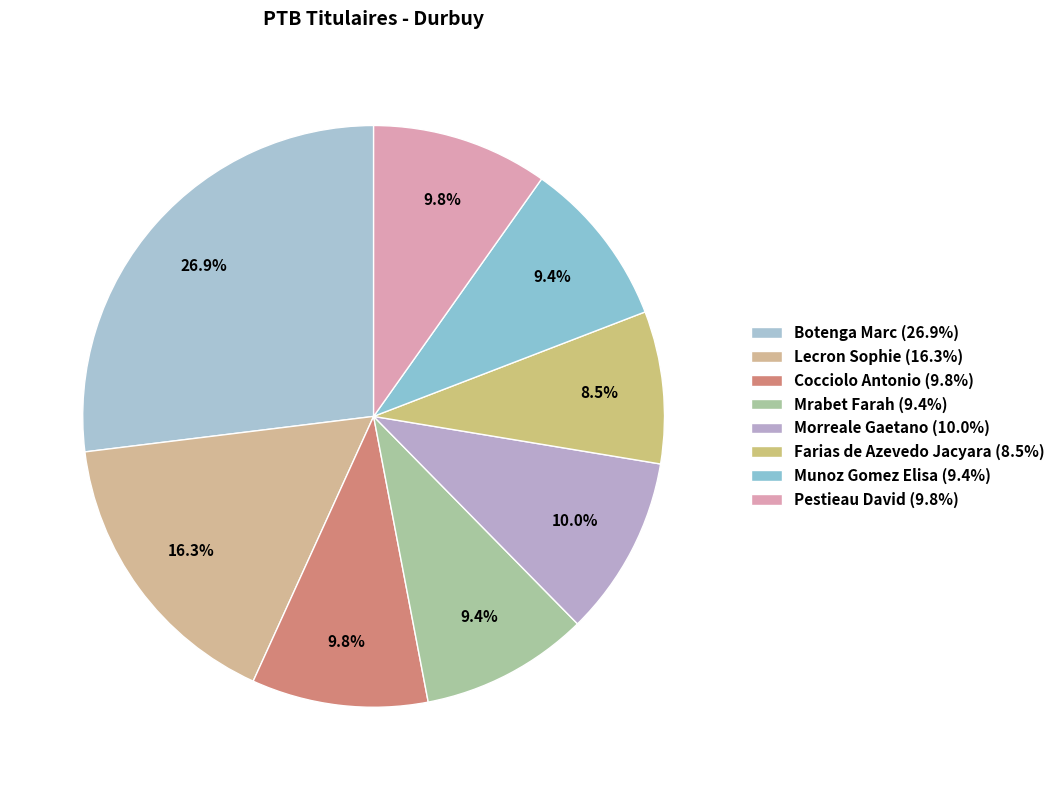

How many segments does this pie chart have?

8